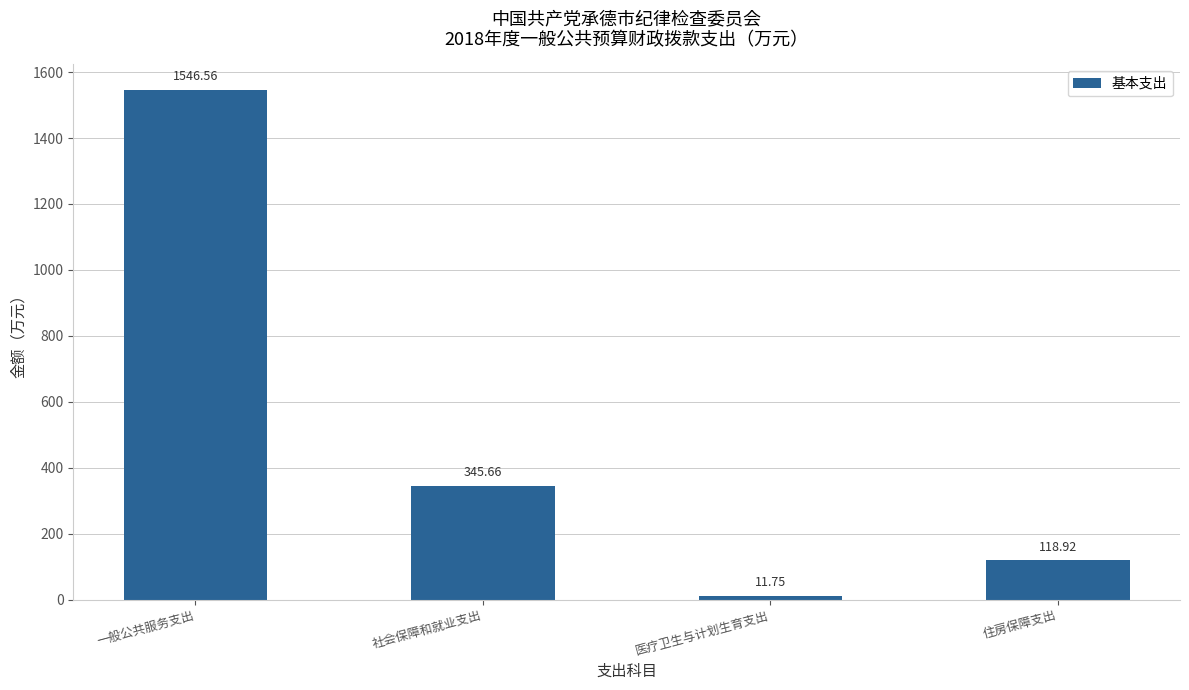

The value at 社会保障和就业支出 is 570.1. True or false?

False